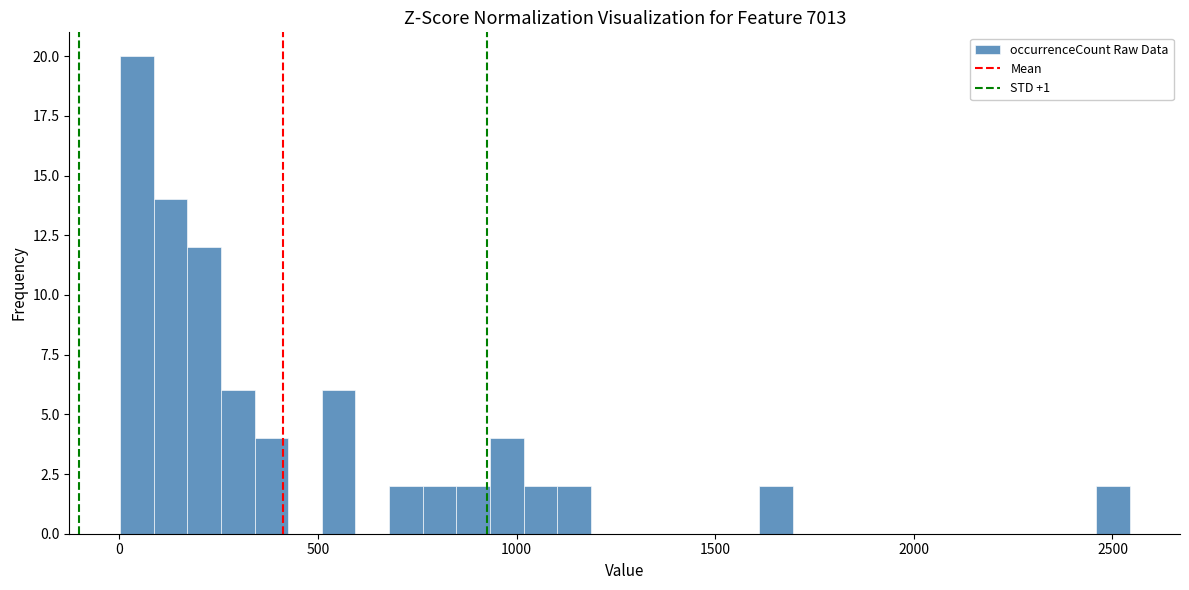

Around what value on the x-axis is the tallest bar? Give the approximate position of its centre, as read against the axis.

50